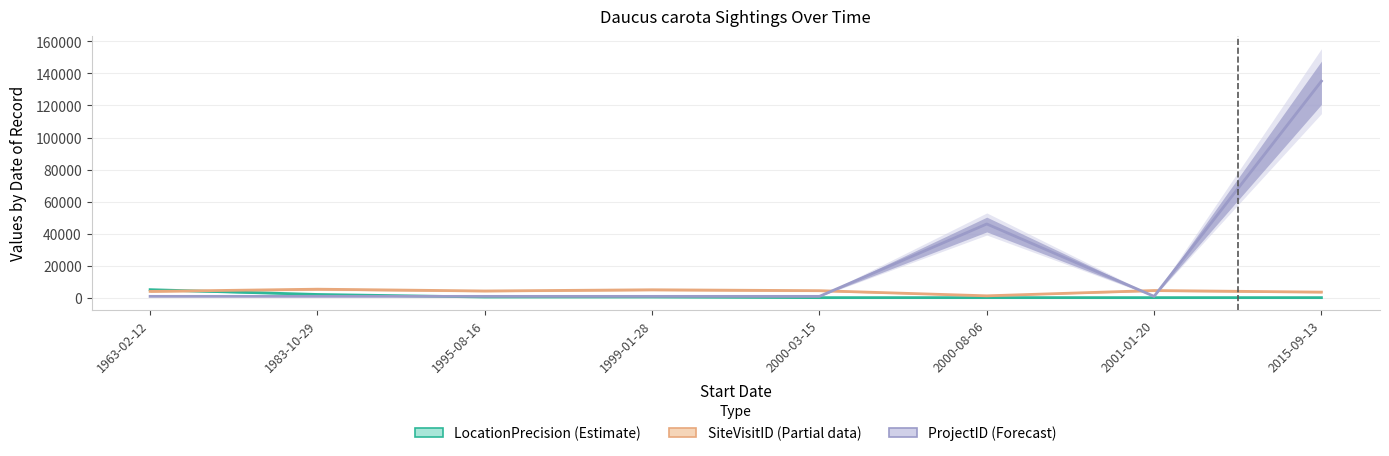

Where is the first local minimum for ProjectID (Forecast)?

2001-01-20